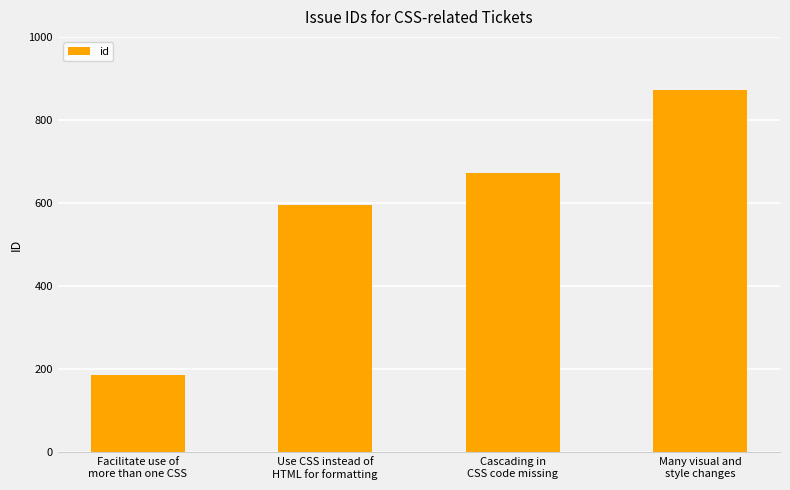

How many bars are there in total?

4